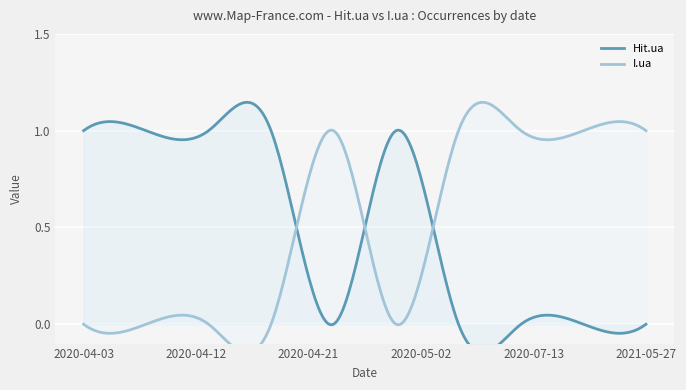

What is the total value across all series at 2020-04-18?

1